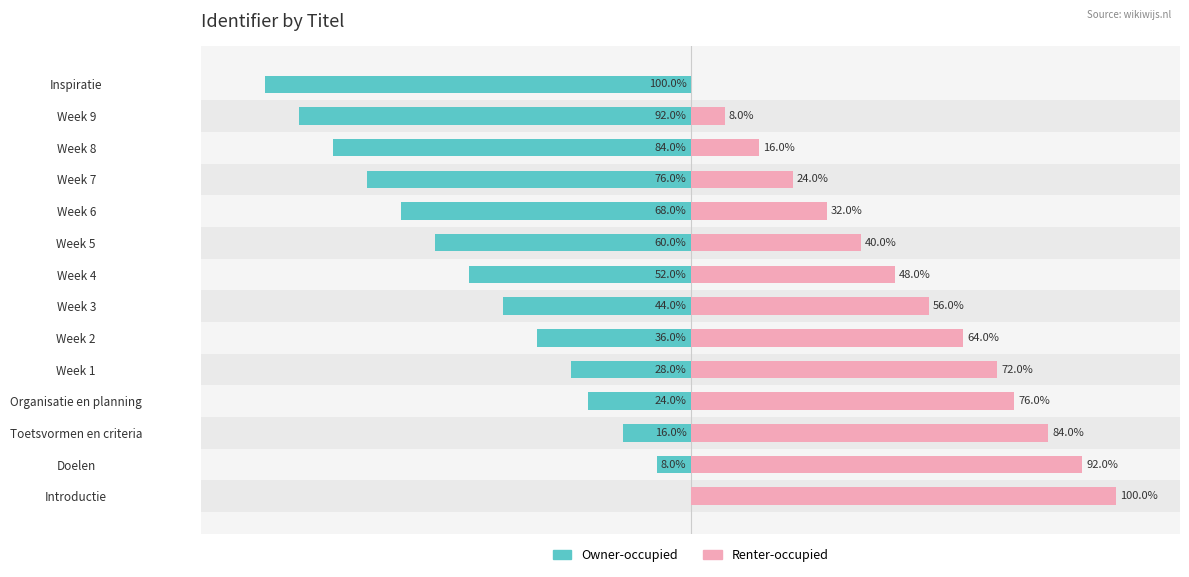

The value of Owner-occupied at Week 3 is -78. True or false?

False